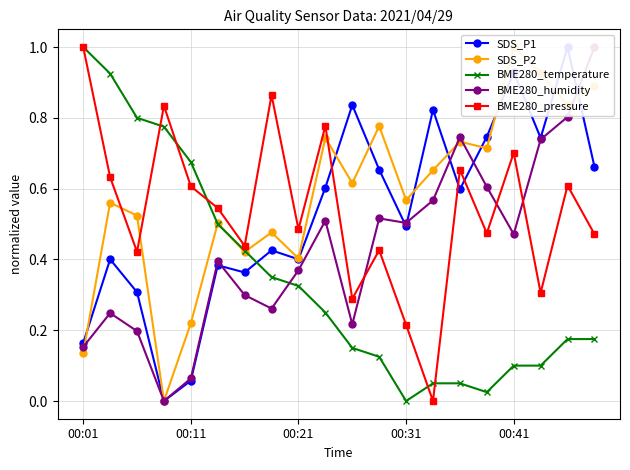

Between 5 and 9, which is larger?

9